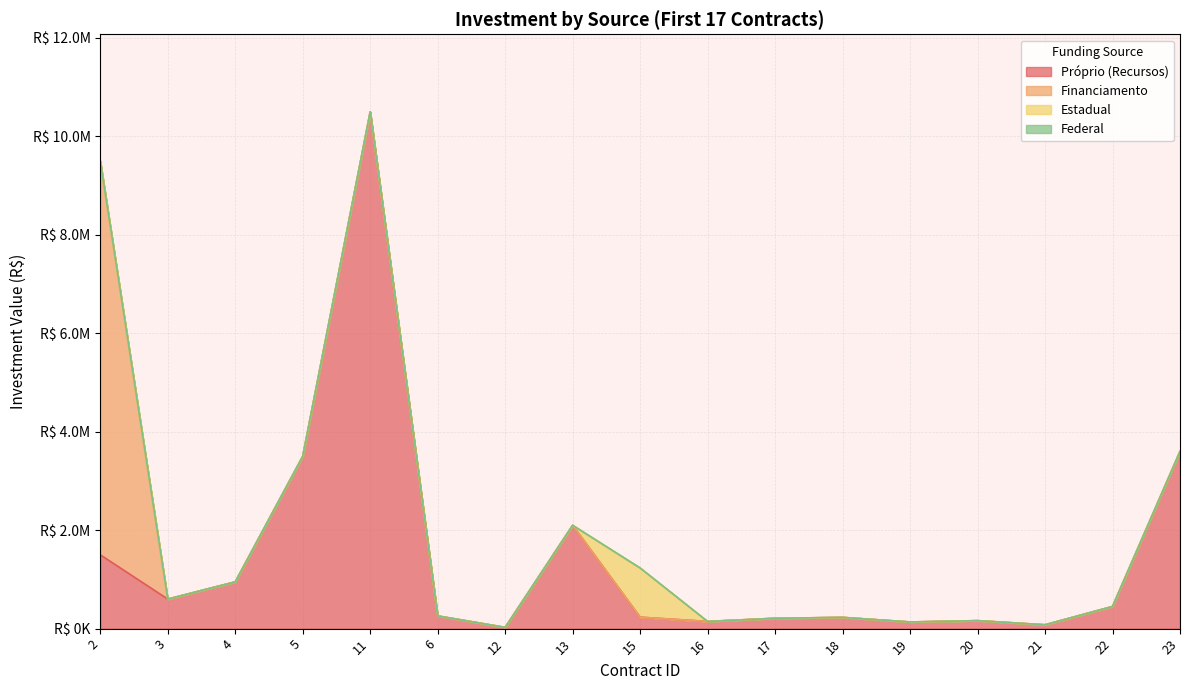

The value of Estadual at 13 is 0.0. True or false?

True